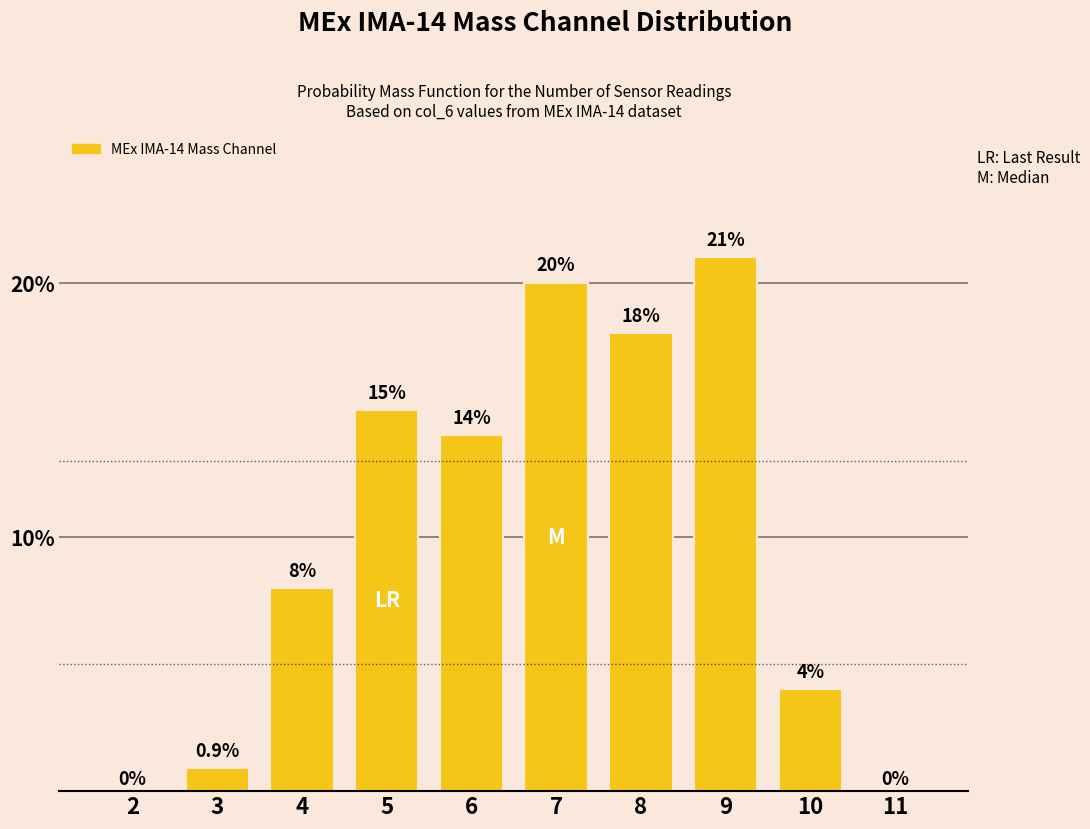

Reading left to right, extract all data points from this chart.

2=0.0	3=0.9	4=8.0	5=15.0	6=14.0	7=20.0	8=18.0	9=21.0	10=4.0	11=0.0